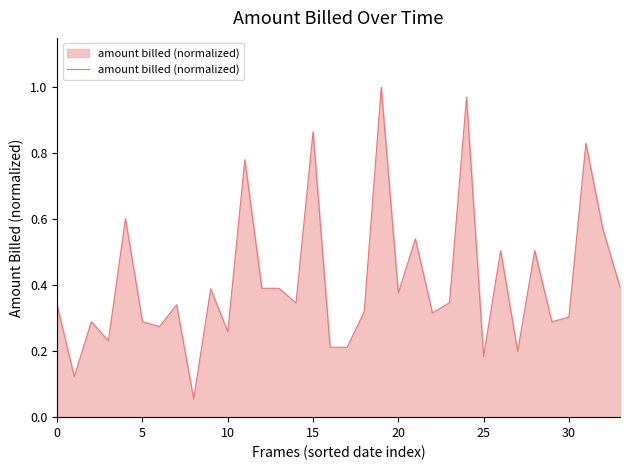

How many lines are shown in the chart?

1